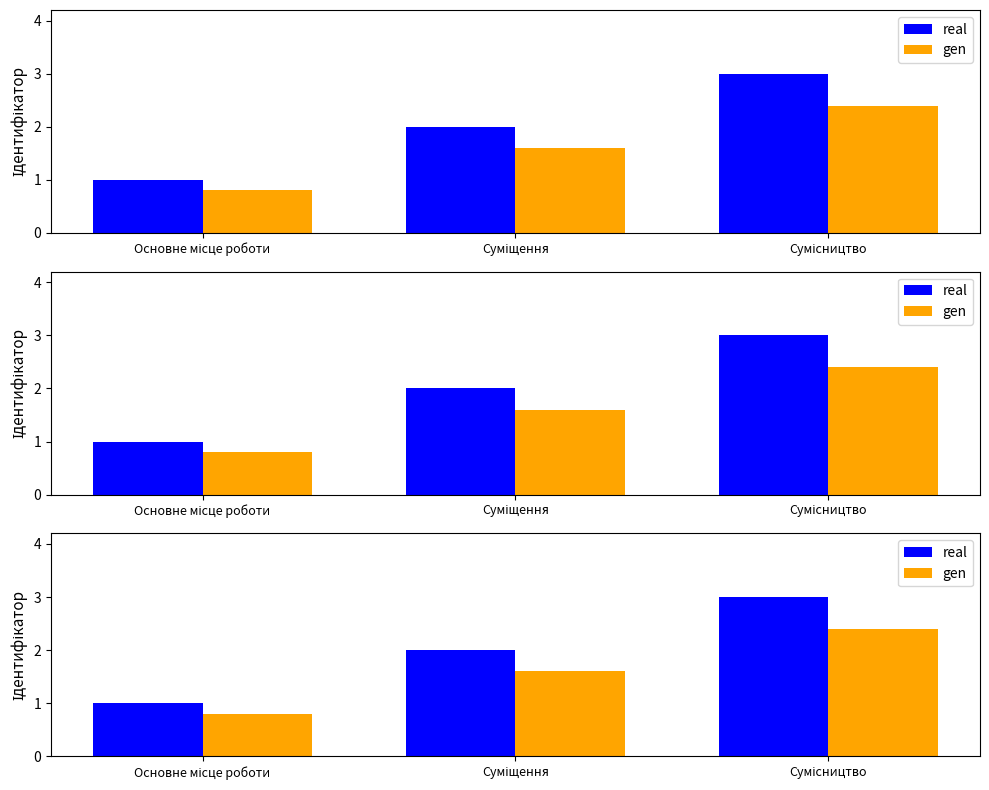

True or false: gen has a value of 2.4 at Сумісництво.

True